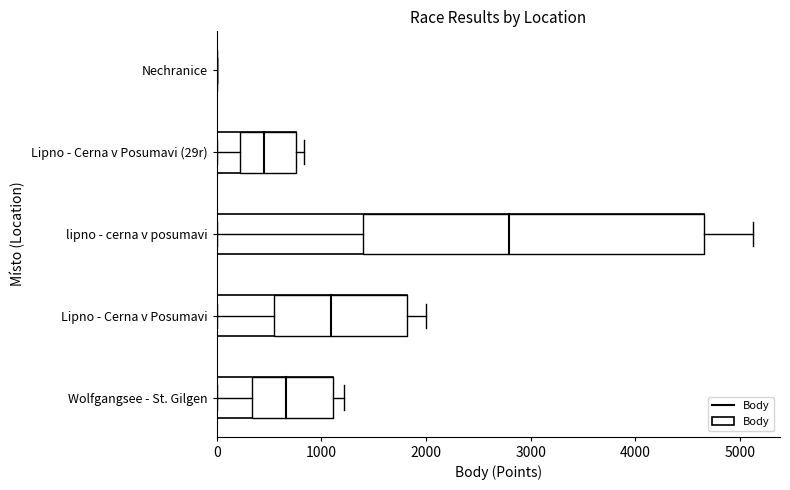

What is the change in value from Wolfgangsee - St. Gilgen to Lipno - Cerna v Posumavi?

+710